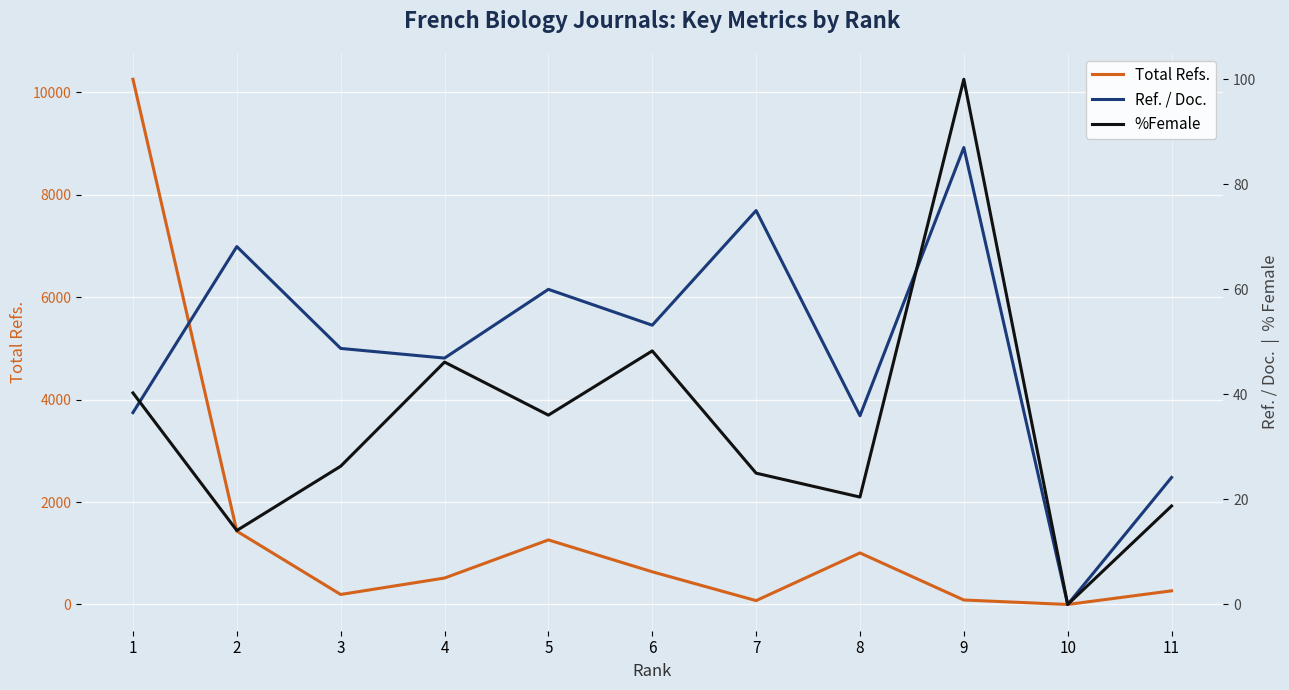

Between 4 and 5, which series saw the biggest shift?

Total Refs.